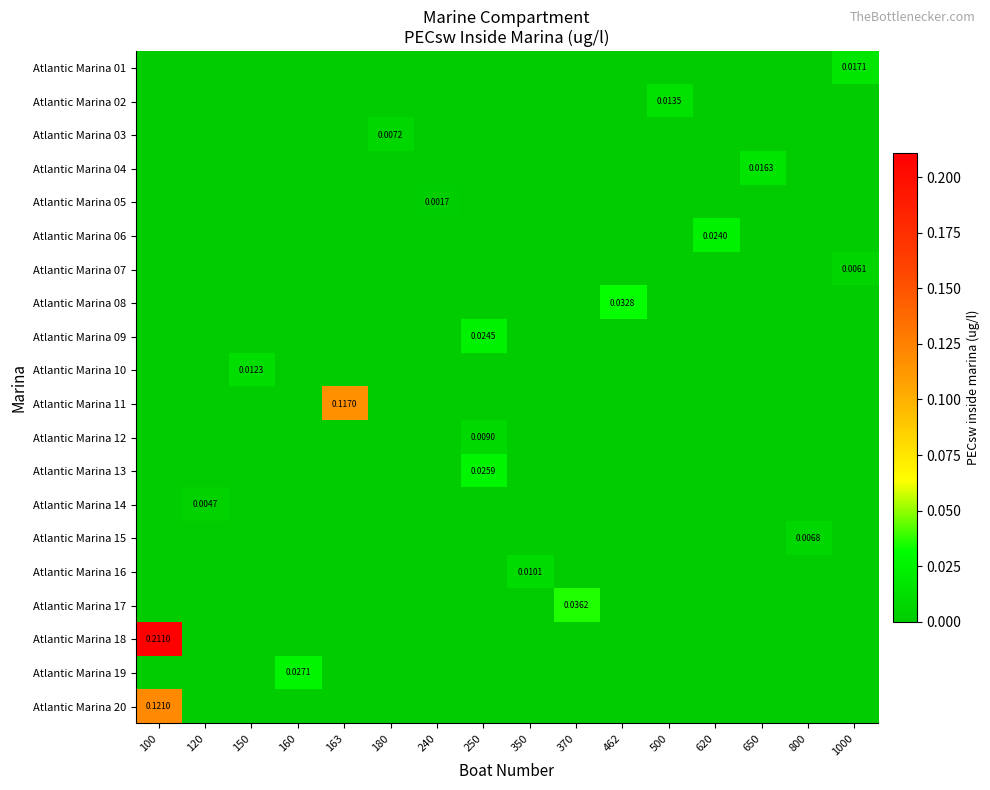

At which category does the chart reach its minimum across all series?

100